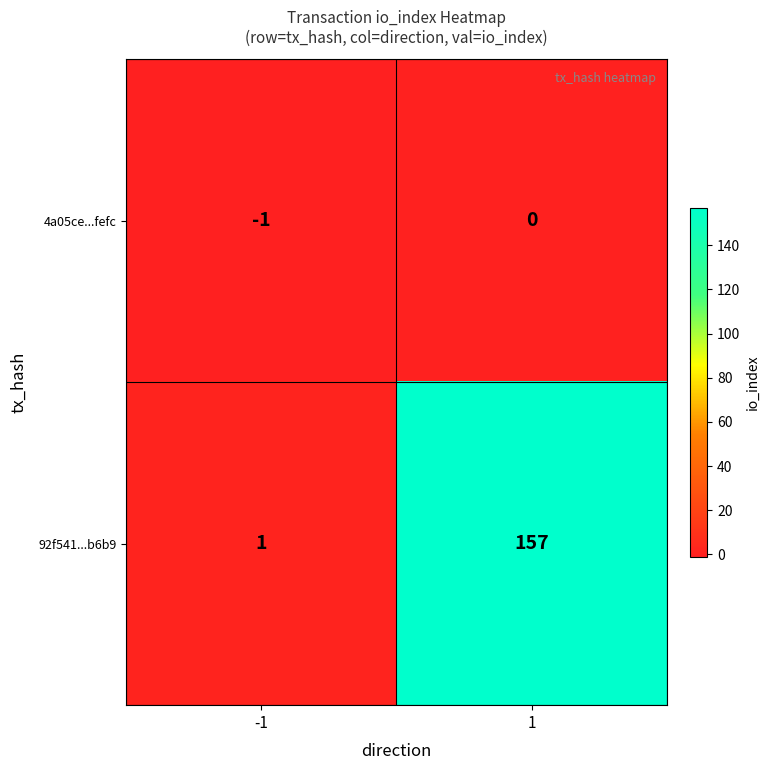

How many categories are shown in the chart?

2